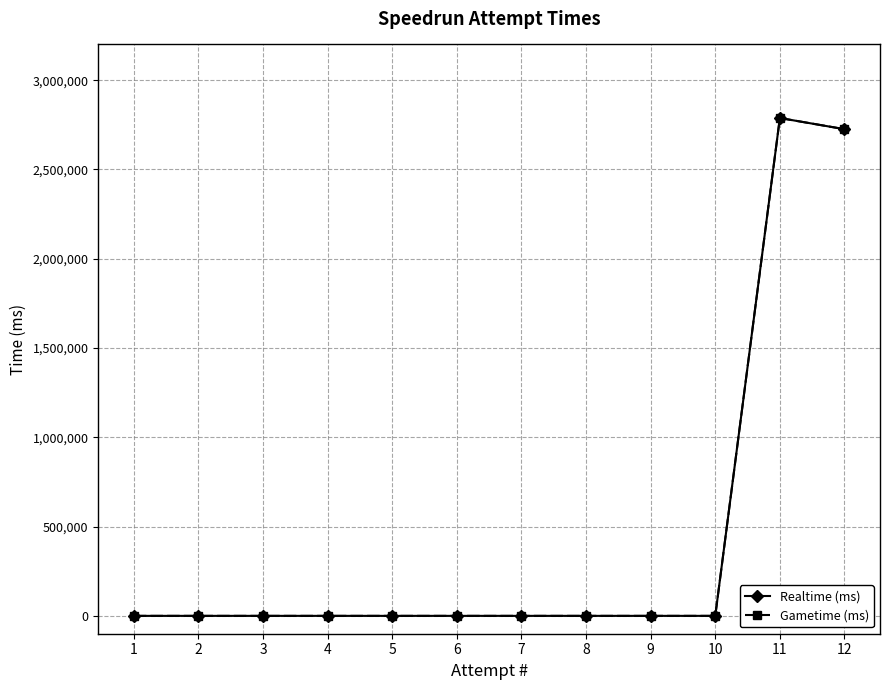

In Realtime (ms), how many points are higher than both neighbors (excluding endpoints)?

1